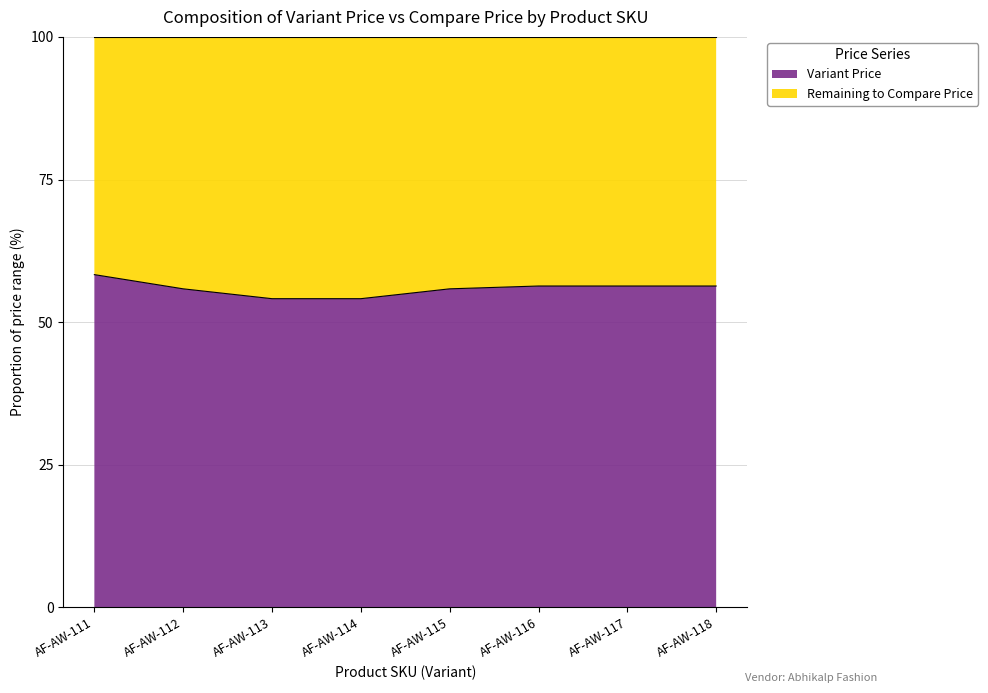

Count the number of values greater than 56.

4